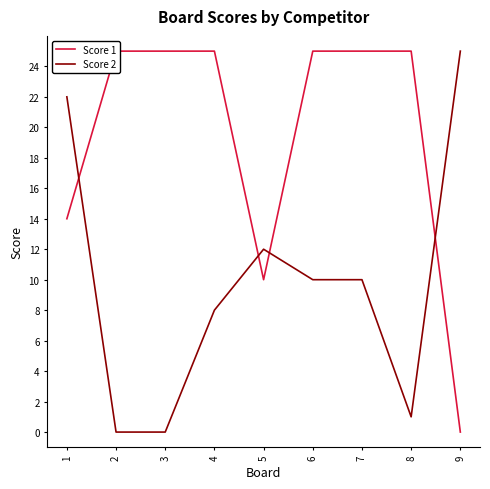

Rank the series by their maximum value, from highest to lowest.

Score 1, Score 2